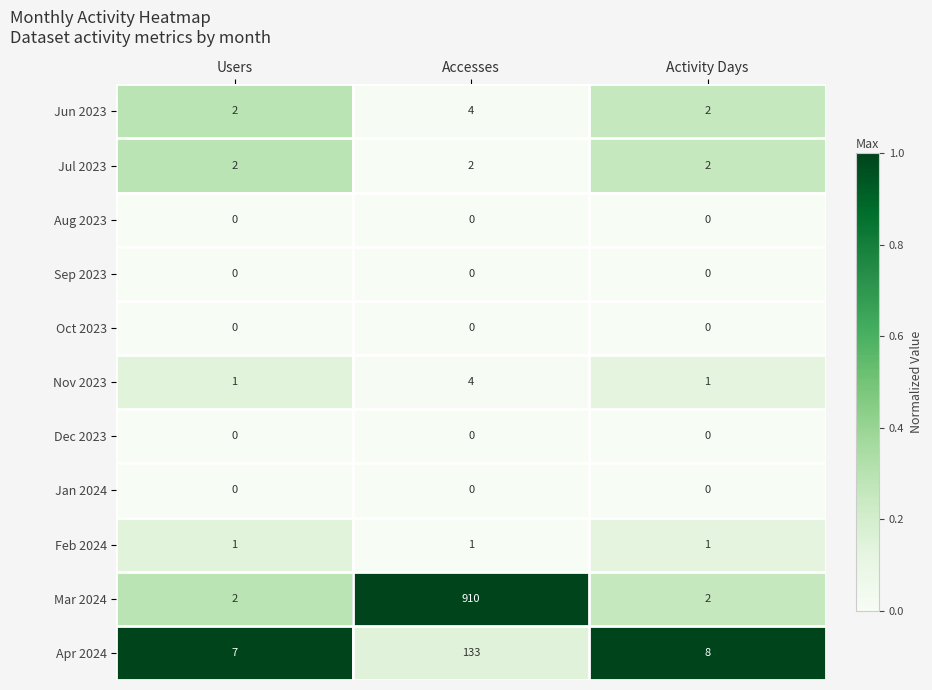

How many Jun 2023 values are between 2 and 4?

3